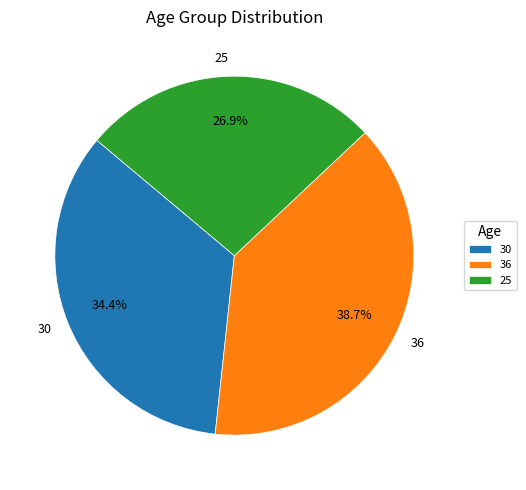

Does any single category account for the majority?

No